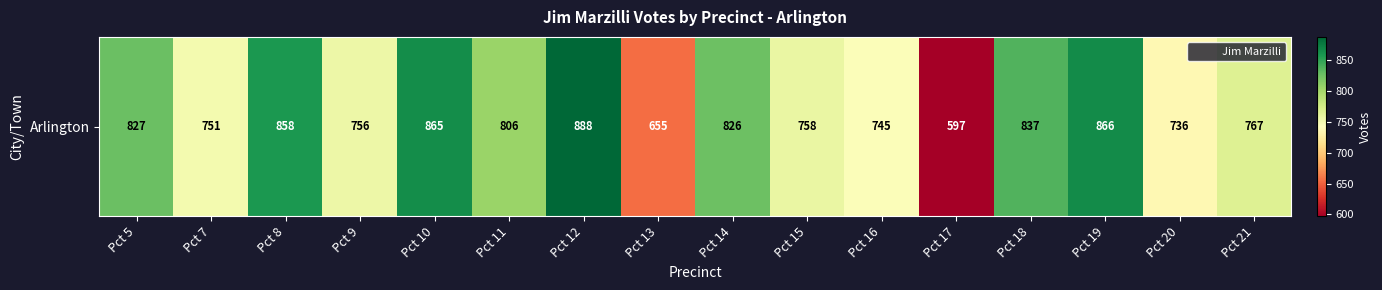

List the labels in order of value, largest first.

Pct 12, Pct 19, Pct 10, Pct 8, Pct 18, Pct 5, Pct 14, Pct 11, Pct 21, Pct 15, Pct 9, Pct 7, Pct 16, Pct 20, Pct 13, Pct 17